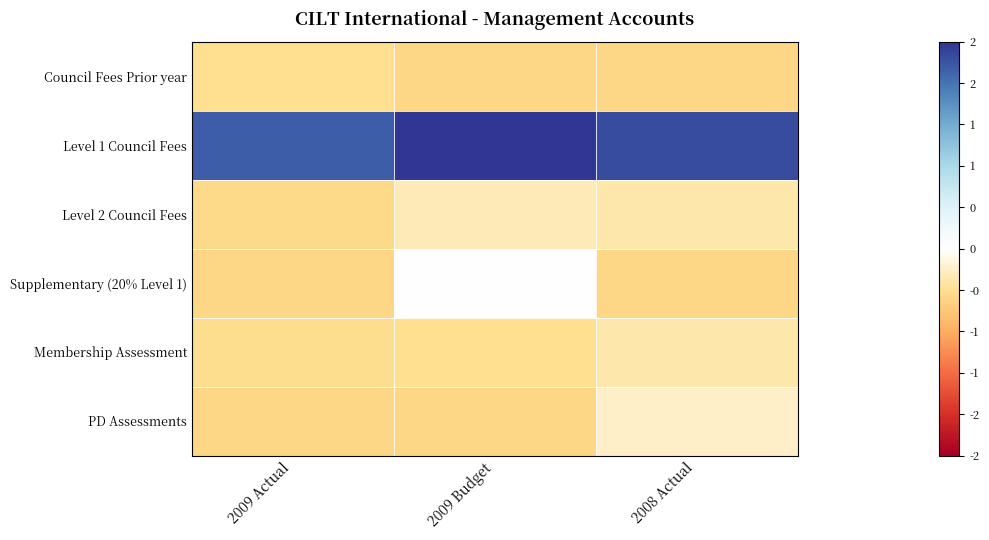

What is the maximum value shown in the chart?

2.4